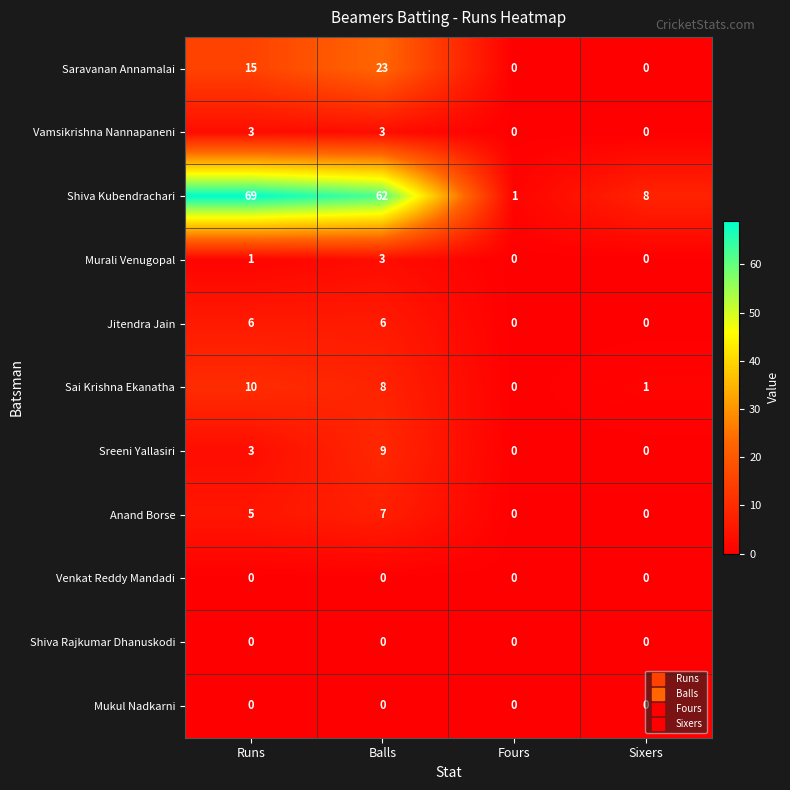

What is the difference between the Sreeni Yallasiri values at Balls and Fours?

9